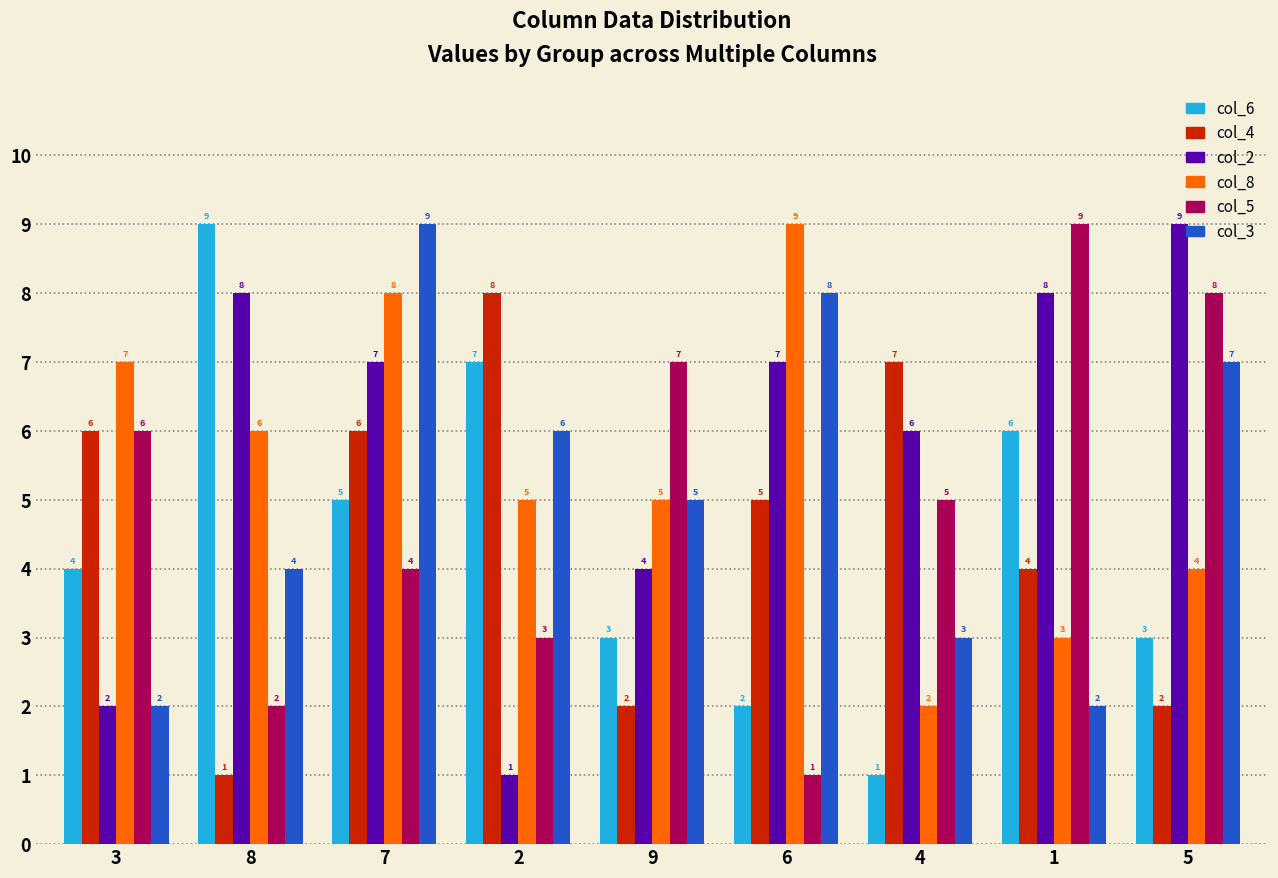

Read the col_3 value at 5.

7